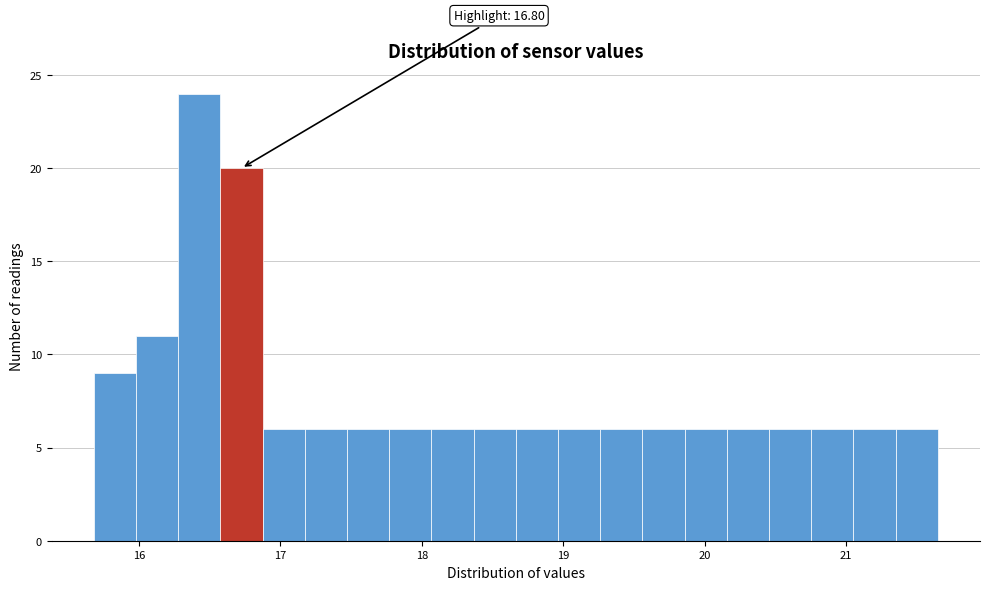

Read against the x-axis, roughly where is the centre of the tallest bar?

16.4